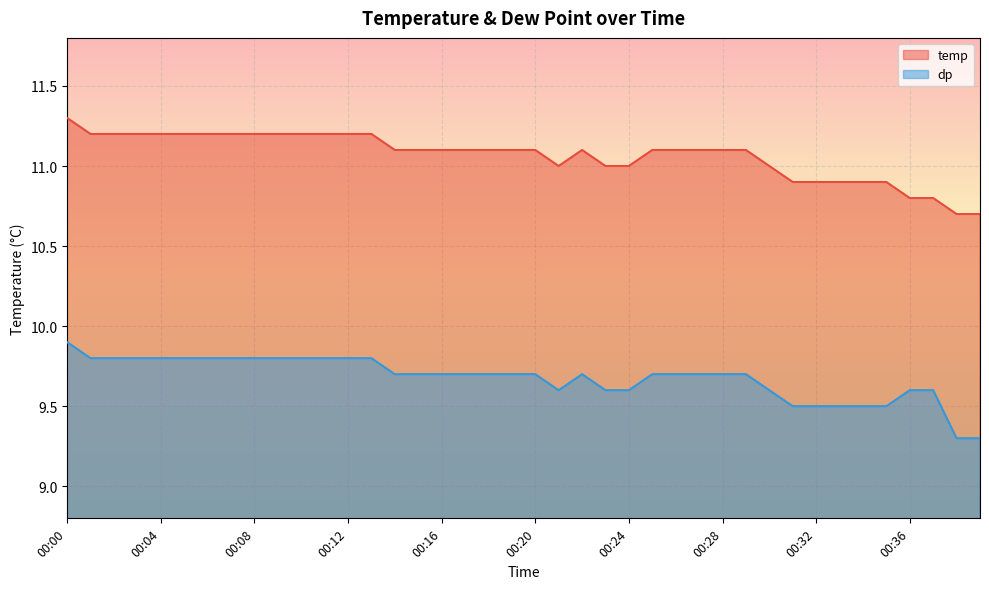

Which has a higher value, 00:29 or 00:07?

00:07